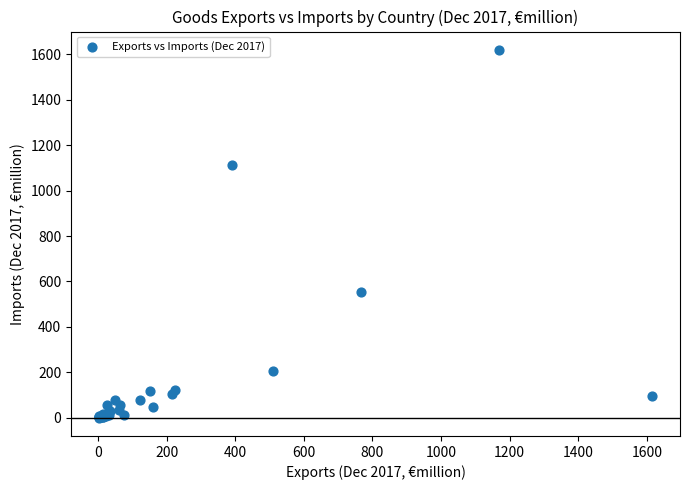

What Y value in the scatter plot is closest to 809?

552.0